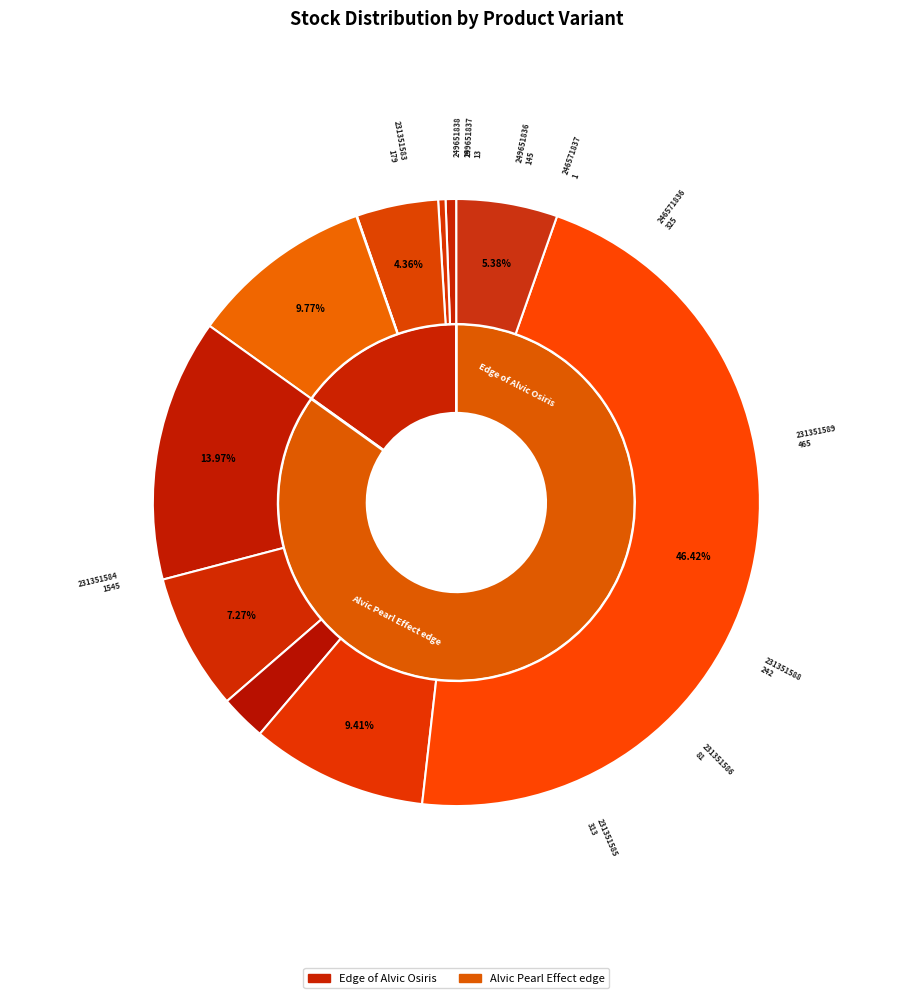

Between Pearl 231351583 and Edge 249651838, which is larger?

Pearl 231351583